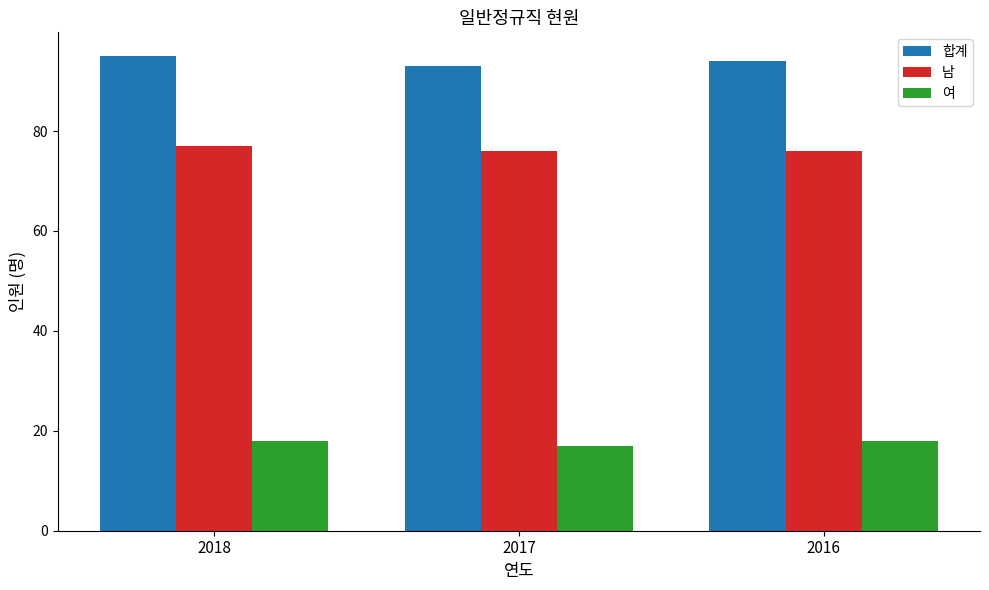

List the series in order of their peak value, lowest first.

여, 남, 합계